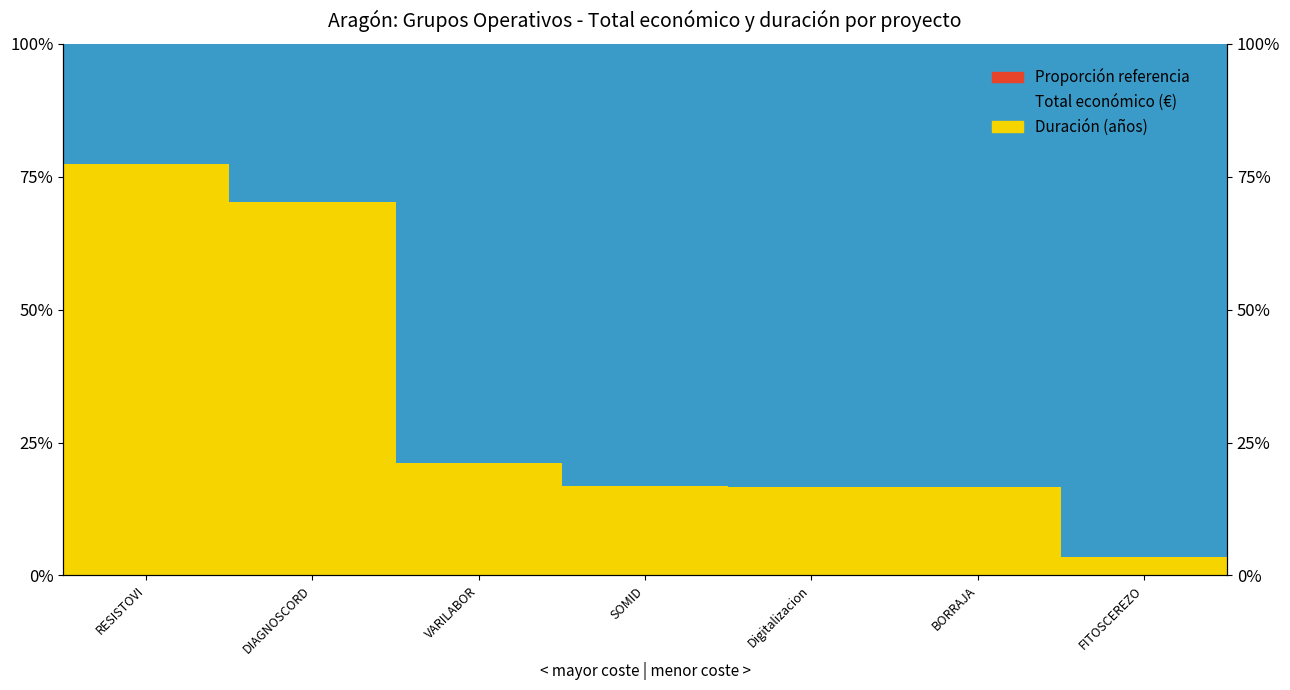

What is the label of the 3rd bar from the right?

Digitalizacion